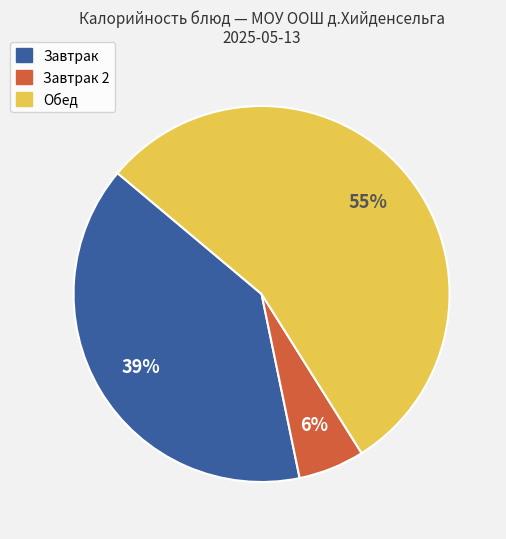

To the nearest percent, what is the difference between the largest and smallest slice percentages?

49%